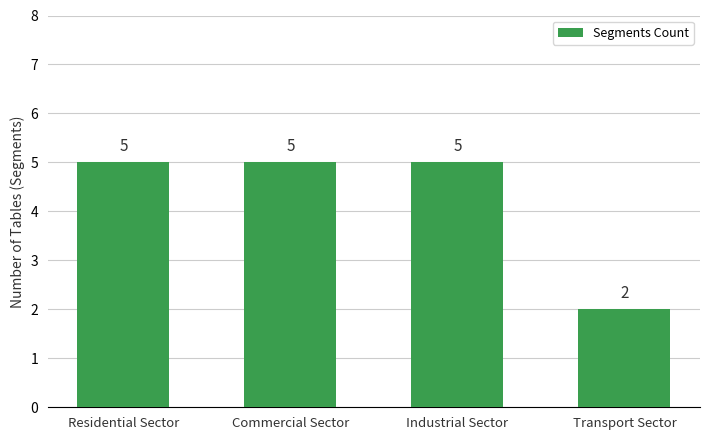

What is the difference between the second highest and minimum values?

3